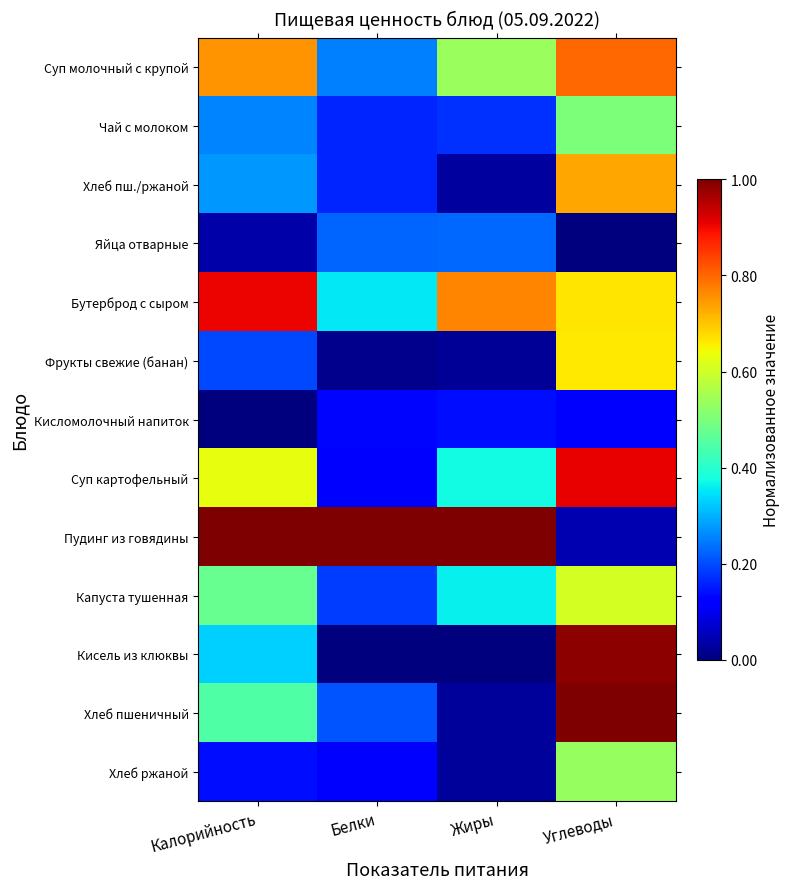

At which category does the chart reach its minimum across all series?

Углеводы